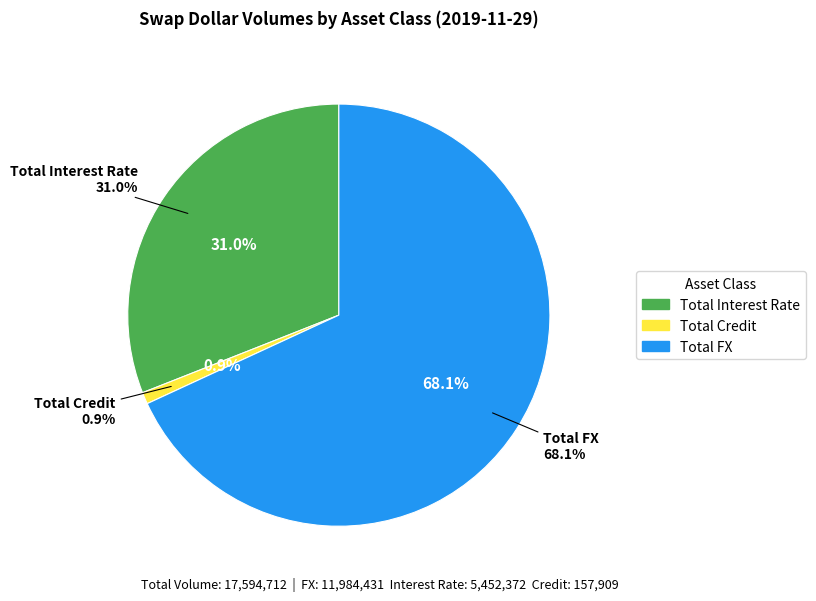

Which category accounts for the majority?

Total FX